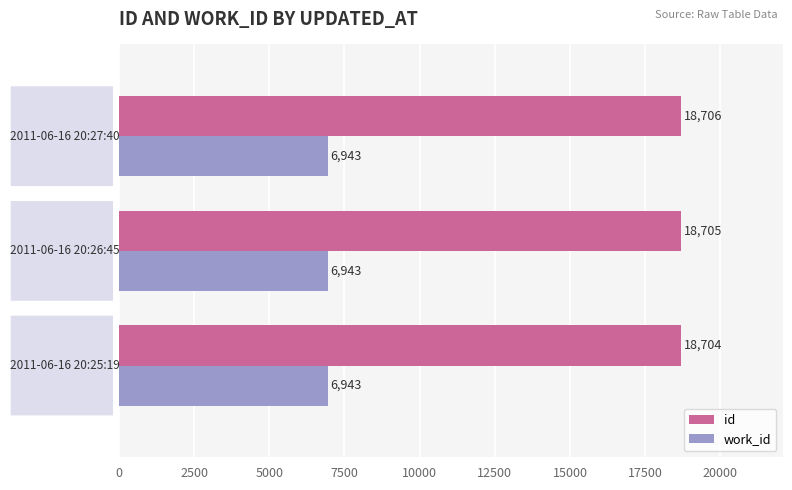

What is the highest value of the work_id series?

6943